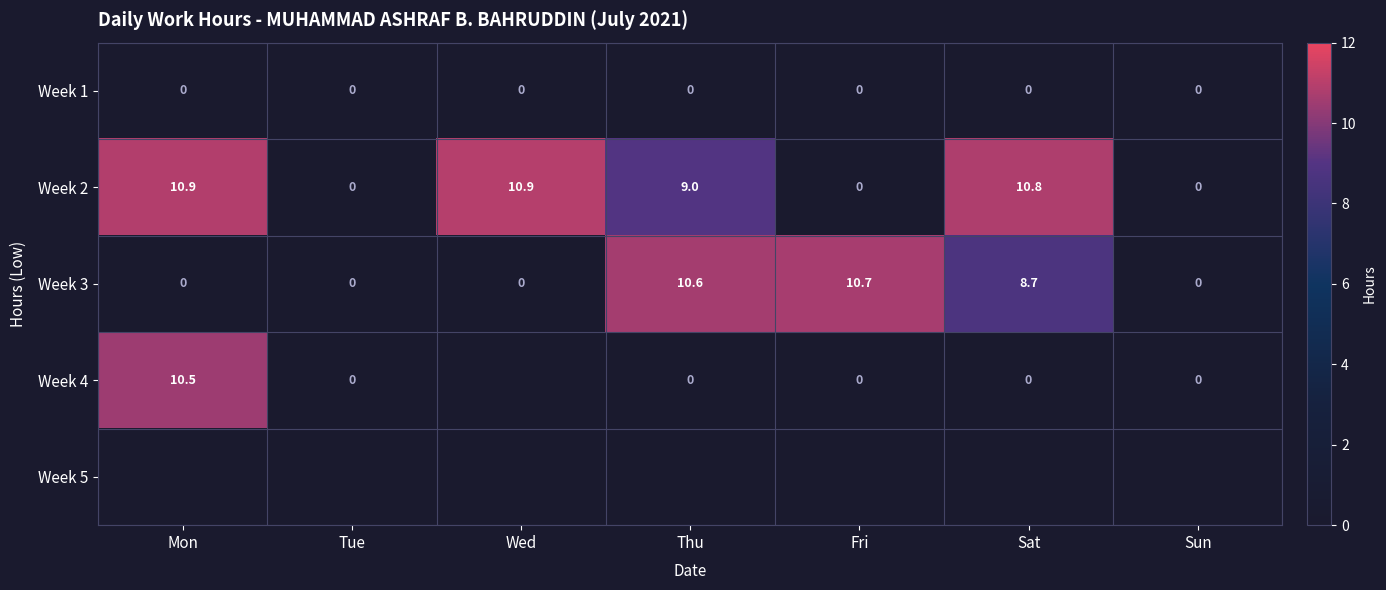

At which label does Week 3 reach its peak?

Fri